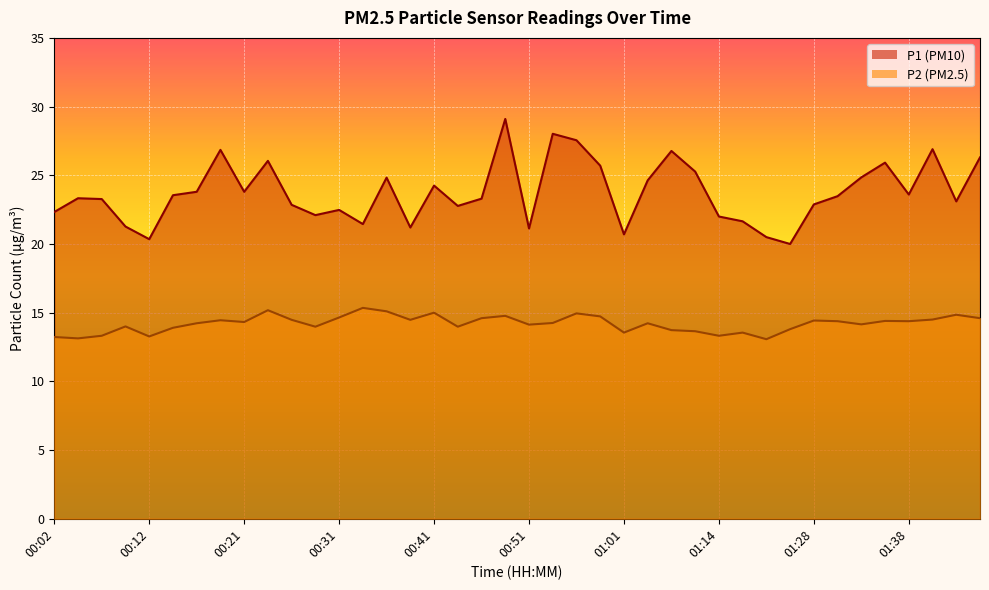

What is the label of the 12th point from the left?

00:29